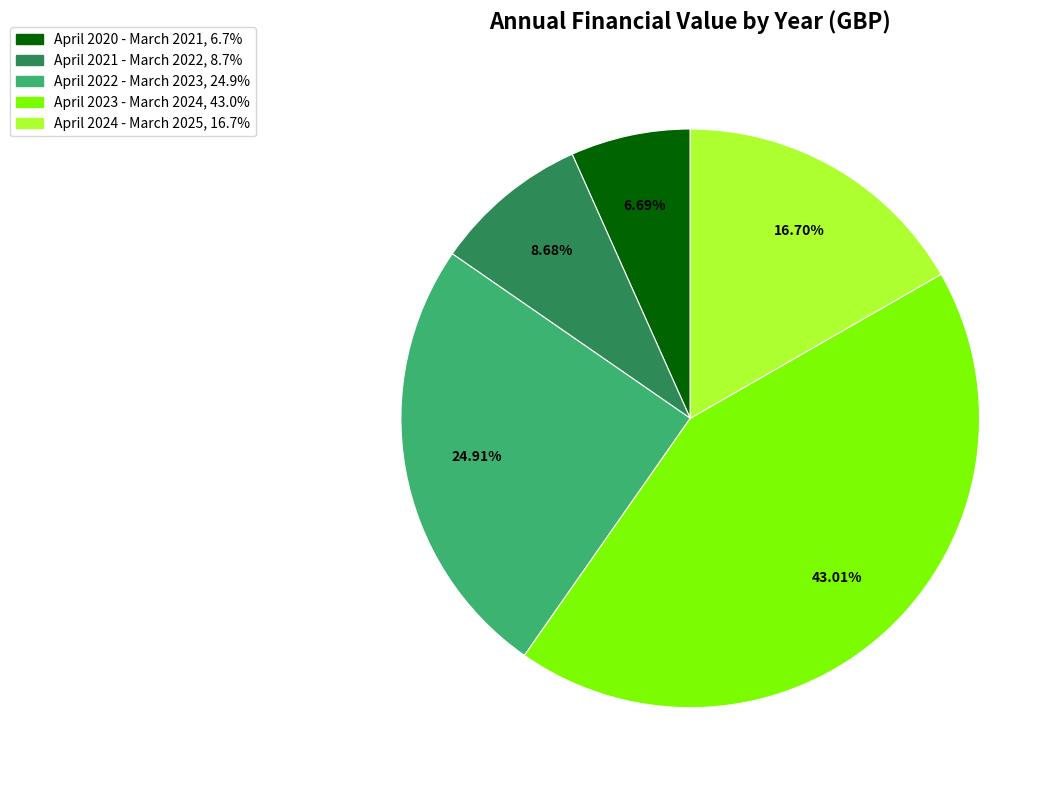

To the nearest percent, what is the combined percentage of April 2022 - March 2023 and April 2021 - March 2022?

34%